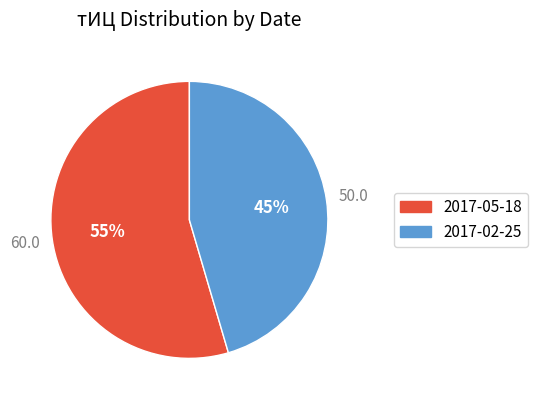

What is the largest slice in the pie chart?

2017-05-18